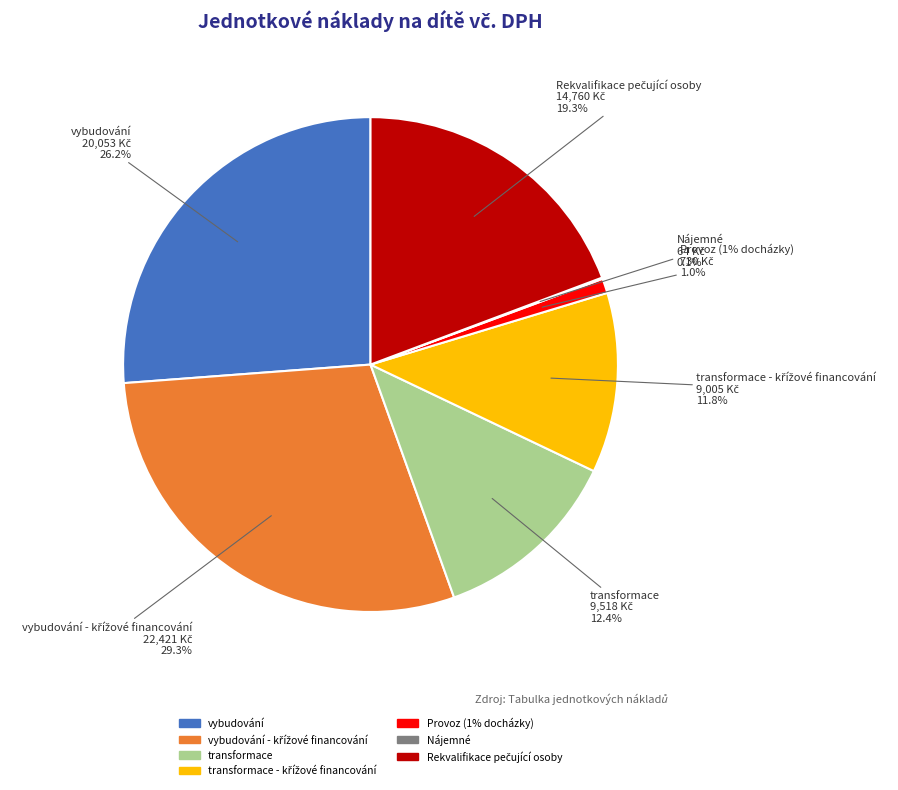

Combined, do Provoz (1% docházky) and transformace account for over 50%?

No